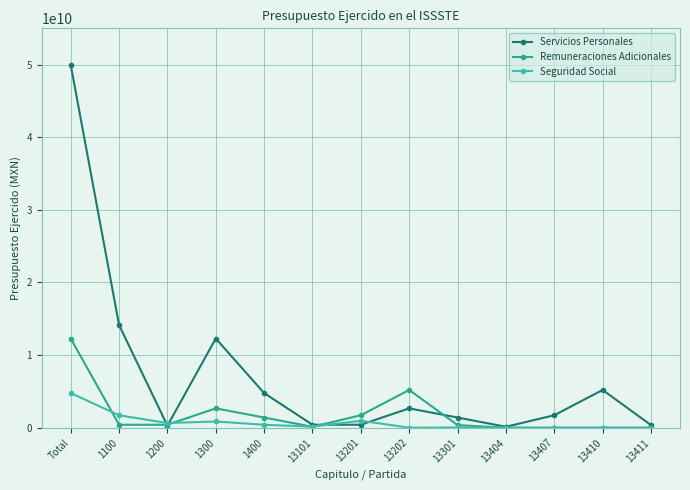

Which series has the widest spread of values?

Servicios Personales